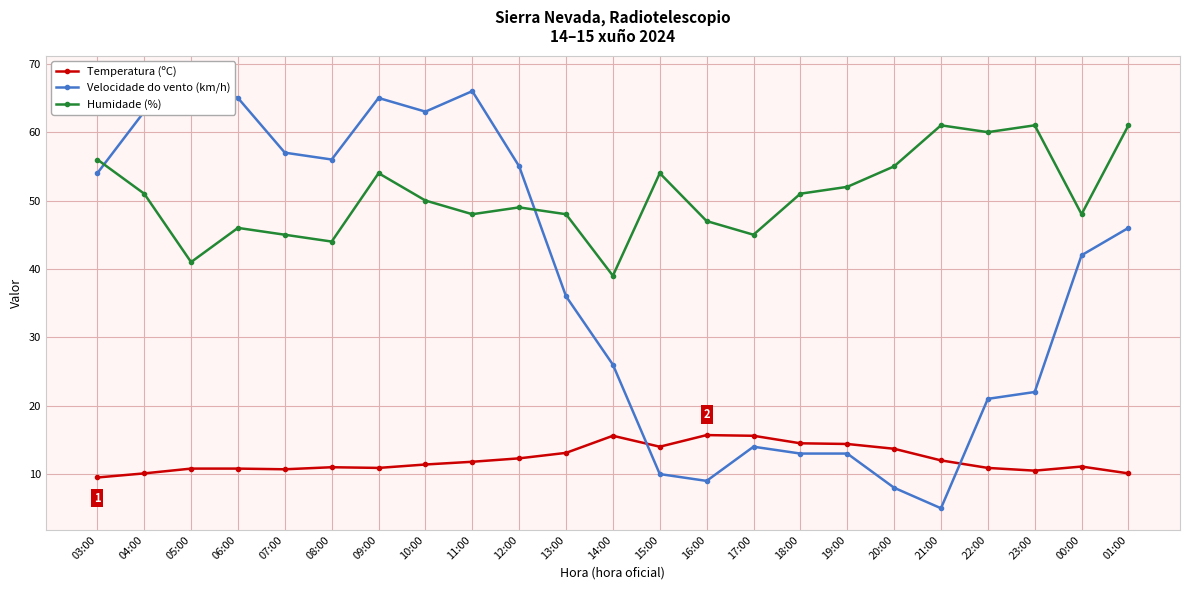

How many values in the Humidade (%) series exceed 50?

11